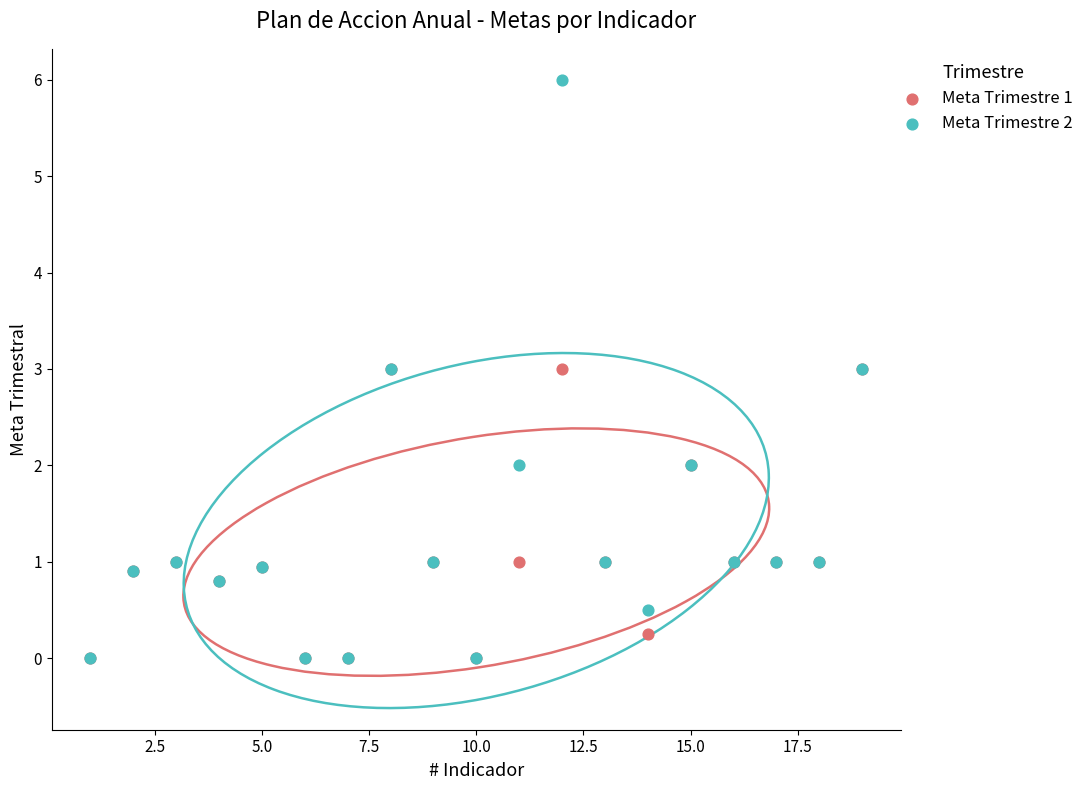

What are all the series names shown in the legend?

Meta Trimestre 1, Meta Trimestre 2